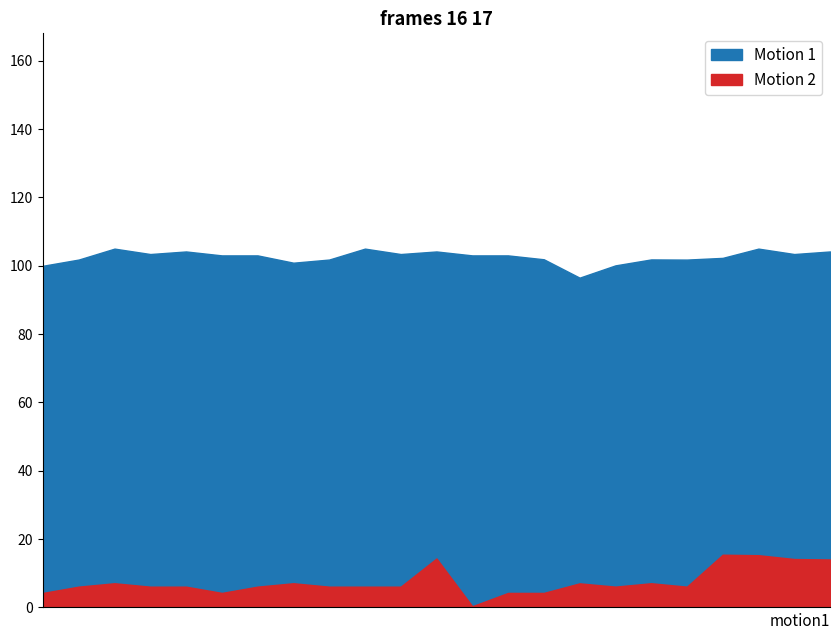

True or false: Motion 1 and Motion 2 intersect in this chart.

False